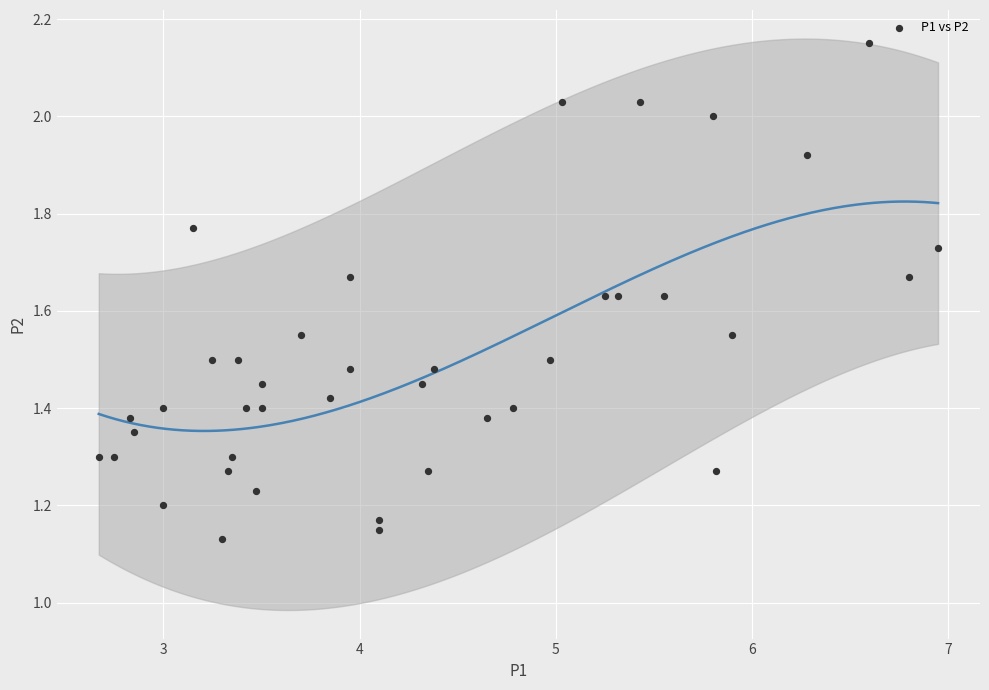

What is the range of Y values (max minus min)?

1.0